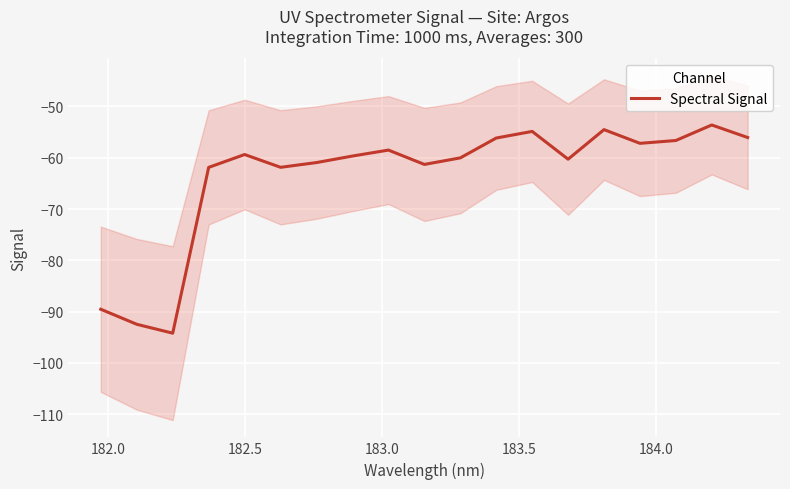

How many points are lower than both their immediate neighbors (excluding endpoints)?

5